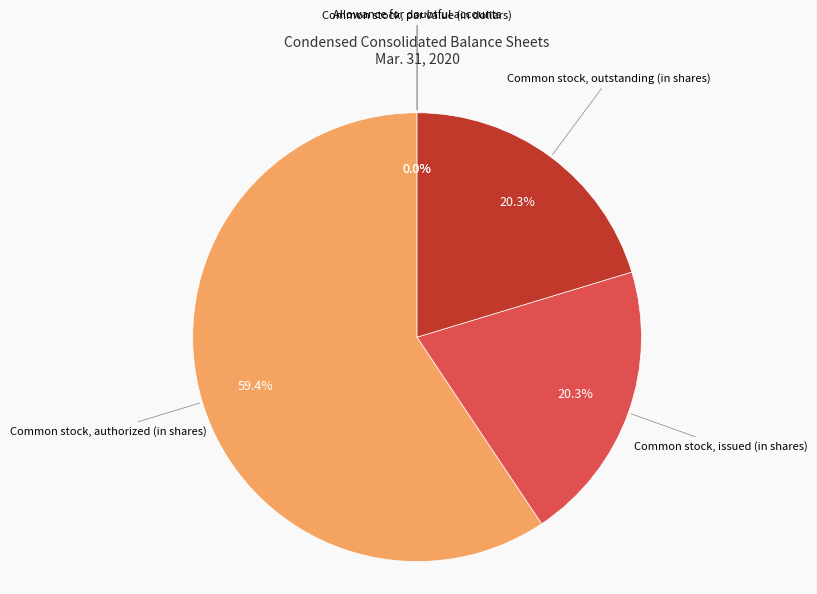

Is there any slice that represents more than half of the pie?

Yes